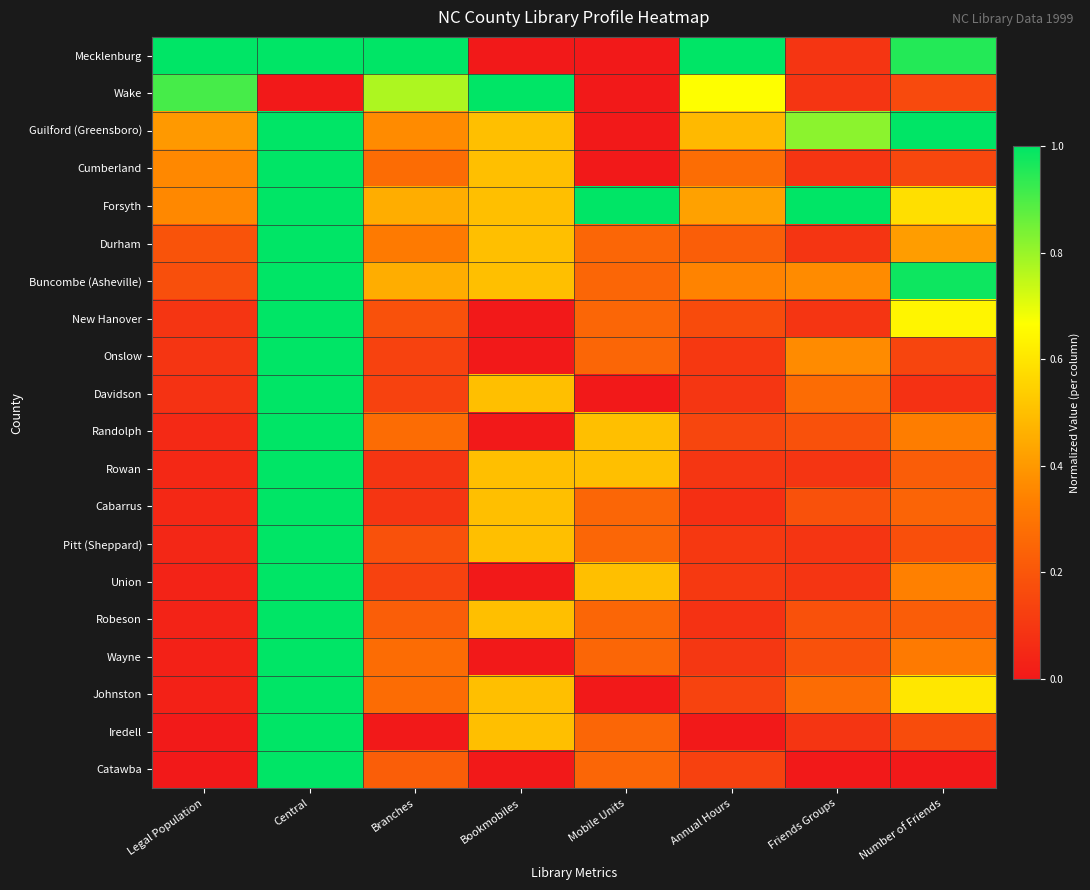

What is the total value across all series at Friends Groups?

4.6